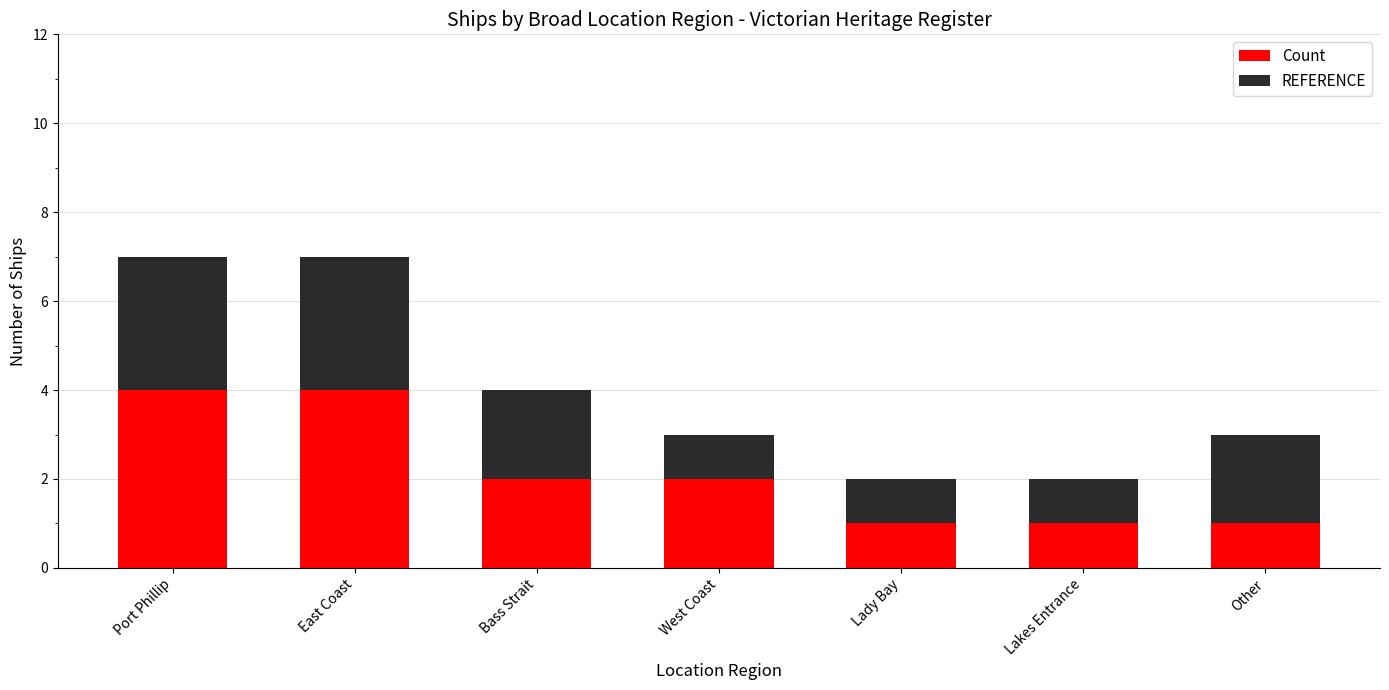

Are the bars grouped side by side (vs. stacked)?

No